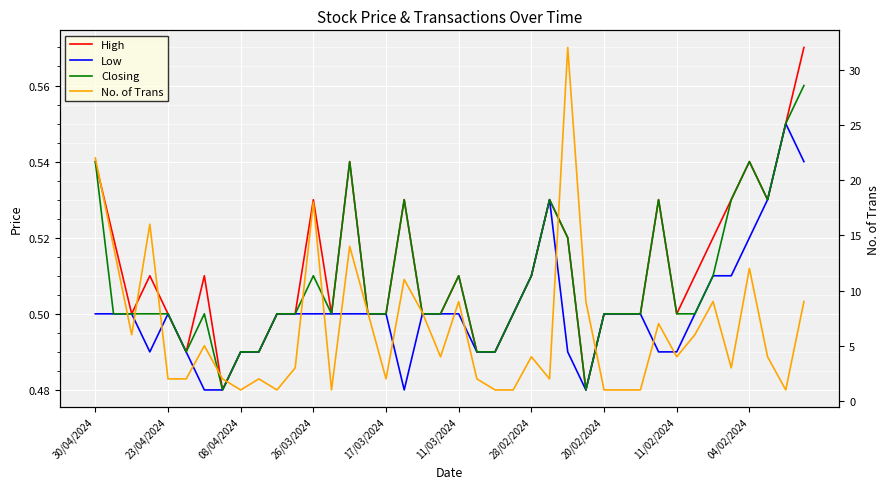

True or false: No. of Trans and Closing cross at least once.

False